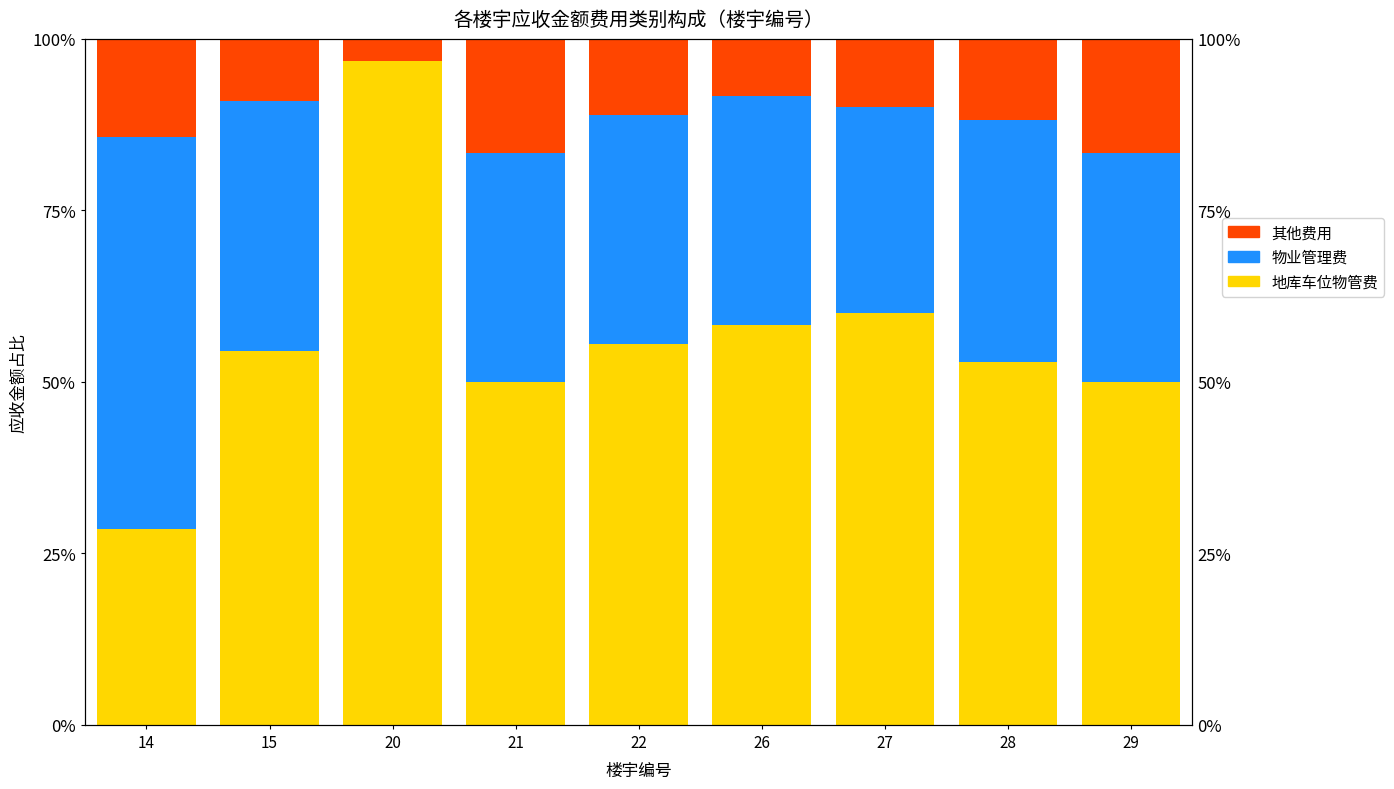

Reading left to right, list all the values displayed in this chart.

地库车位物管费: 14=28.6	15=54.5	20=96.8	21=50.0	22=55.6	26=58.3	27=60.0	28=52.9	29=50.0
物业管理费: 14=57.1	15=36.4	20=0.0	21=33.3	22=33.3	26=33.3	27=30.0	28=35.3	29=33.3
其他费用: 14=14.3	15=9.1	20=3.2	21=16.7	22=11.1	26=8.3	27=10.0	28=11.8	29=16.7